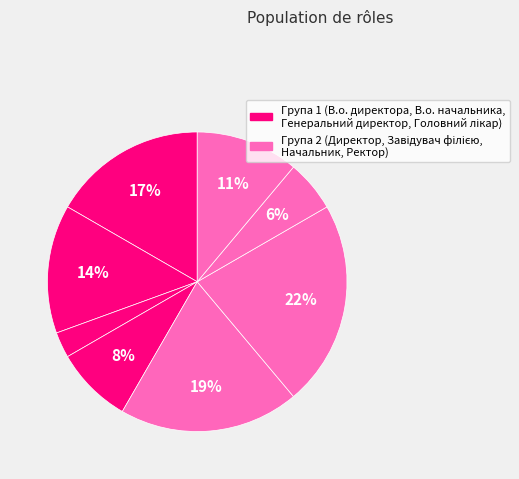

How many segments does this pie chart have?

8